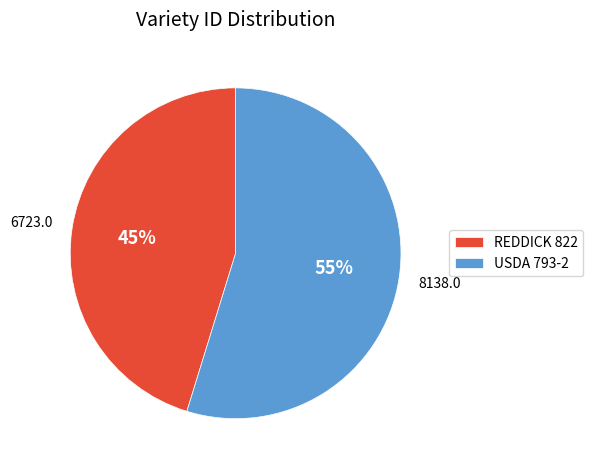

To the nearest percent, what is the difference between the largest and smallest slice percentages?

10%